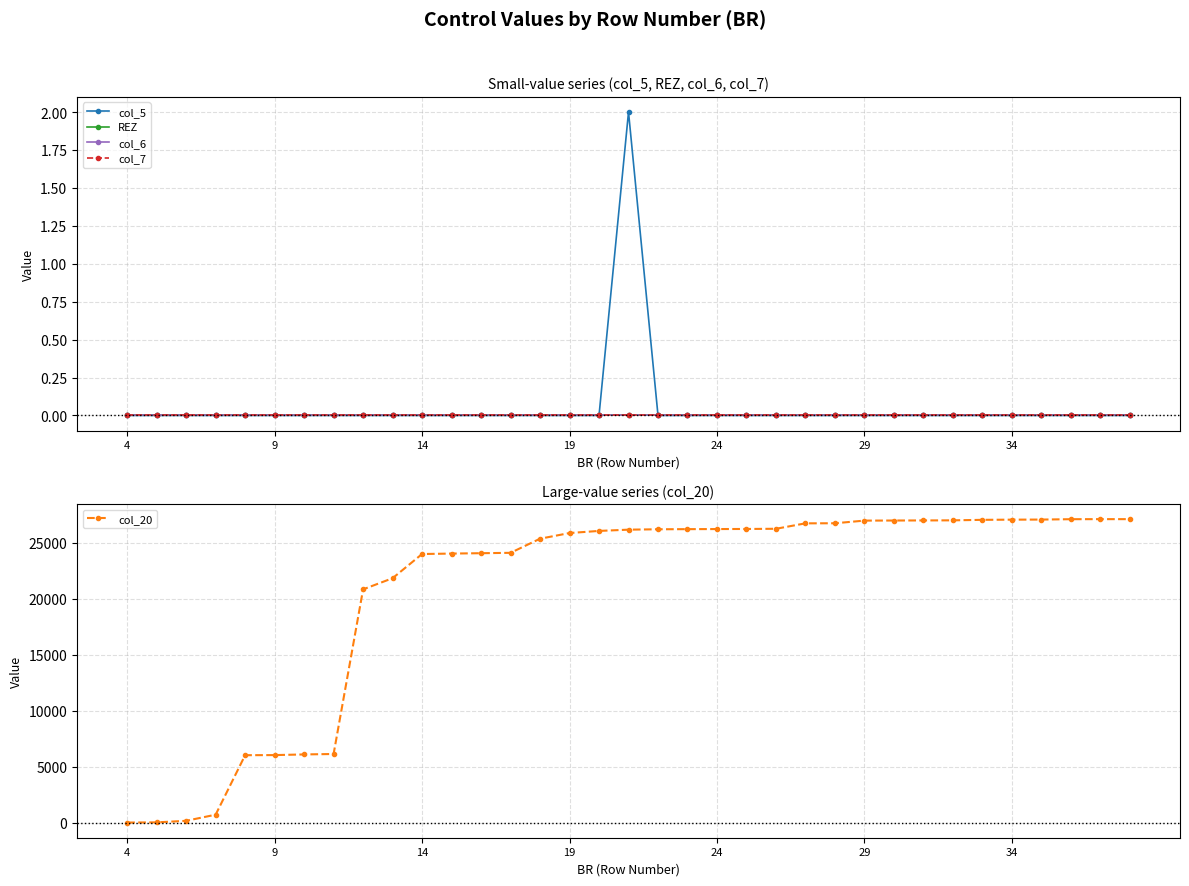

Is the value of col_7 at 33 greater than the value of col_6 at 20?

No